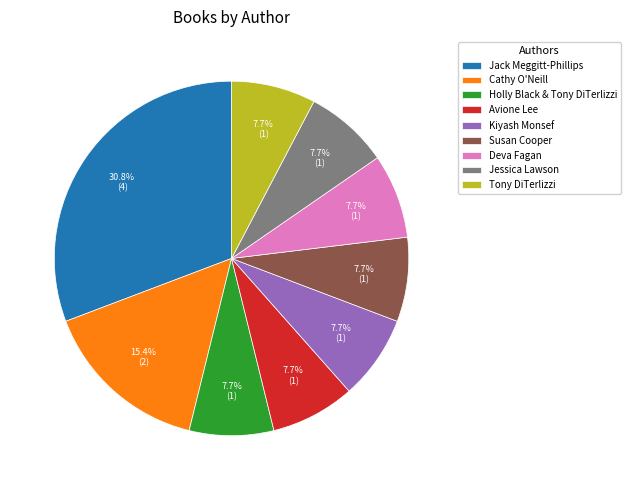

Does Avione Lee represent more than half of the total?

No